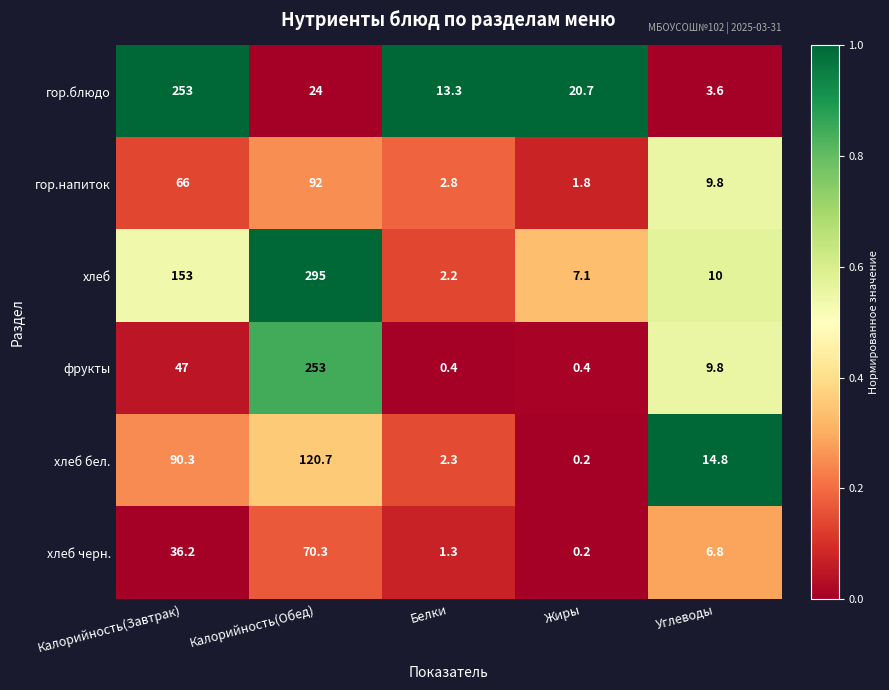

What is the spread (max minus min) of values at Калорийность(Завтрак)?

216.8